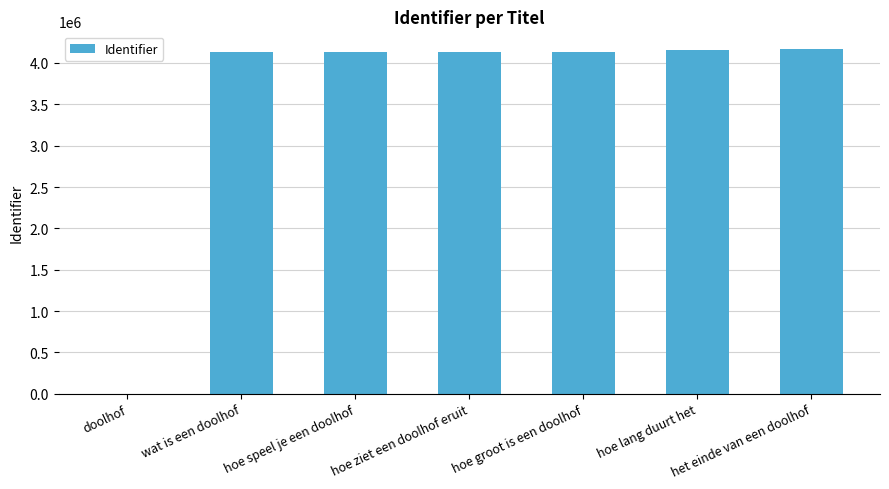

What is the maximum value shown in the chart?

4174153